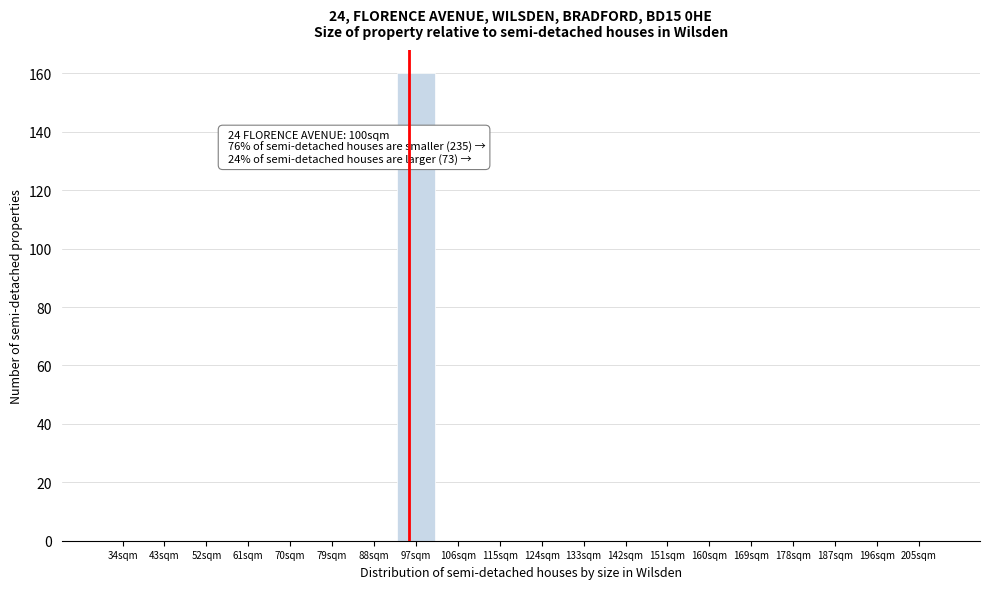

Reading right to left, extract all data points from this chart.

205sqm=0	196sqm=0	187sqm=0	178sqm=0	169sqm=0	160sqm=0	151sqm=0	142sqm=0	133sqm=0	124sqm=0	115sqm=0	106sqm=0	97sqm=160	88sqm=0	79sqm=0	70sqm=0	61sqm=0	52sqm=0	43sqm=0	34sqm=0